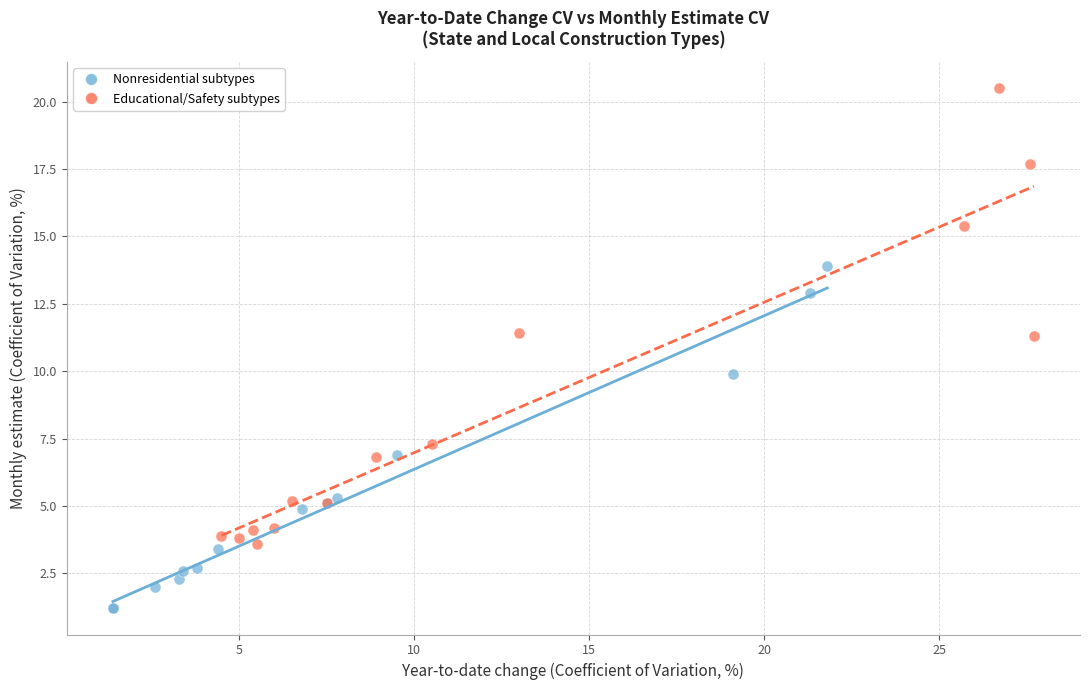

Which series contains the highest Y value?

Educational/Safety subtypes